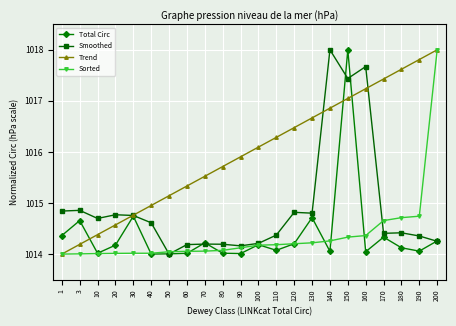

What is the maximum value shown in the chart?

1018.0